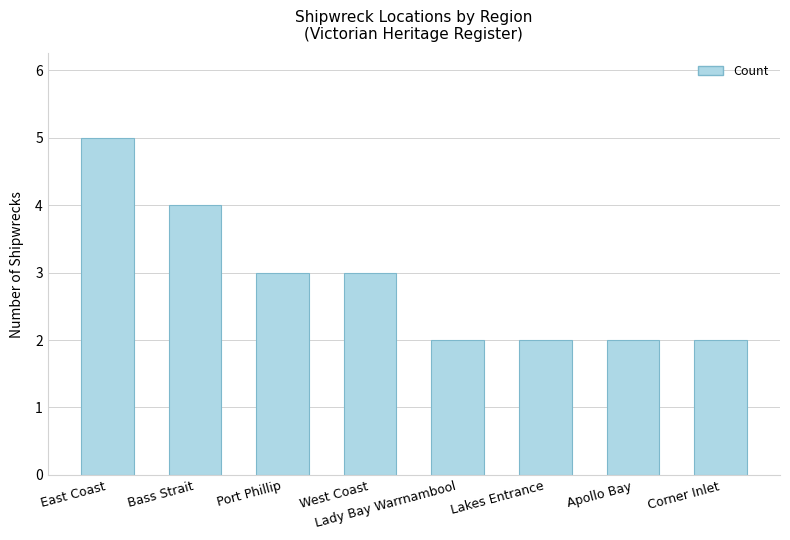

What position from the left is Lakes Entrance?

6